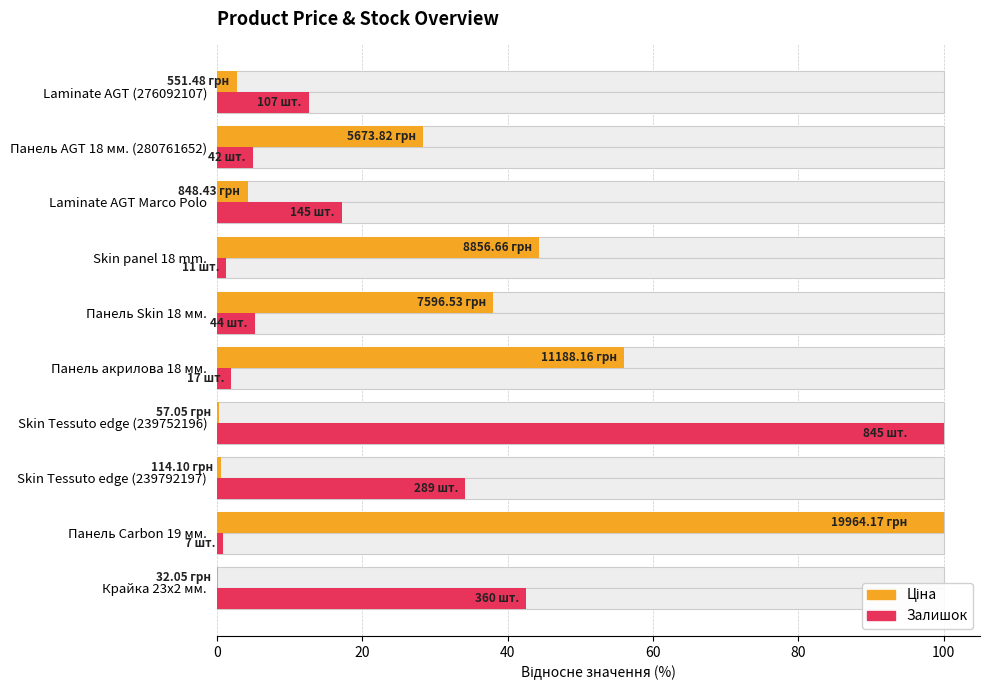

How many bars are there in total?

20